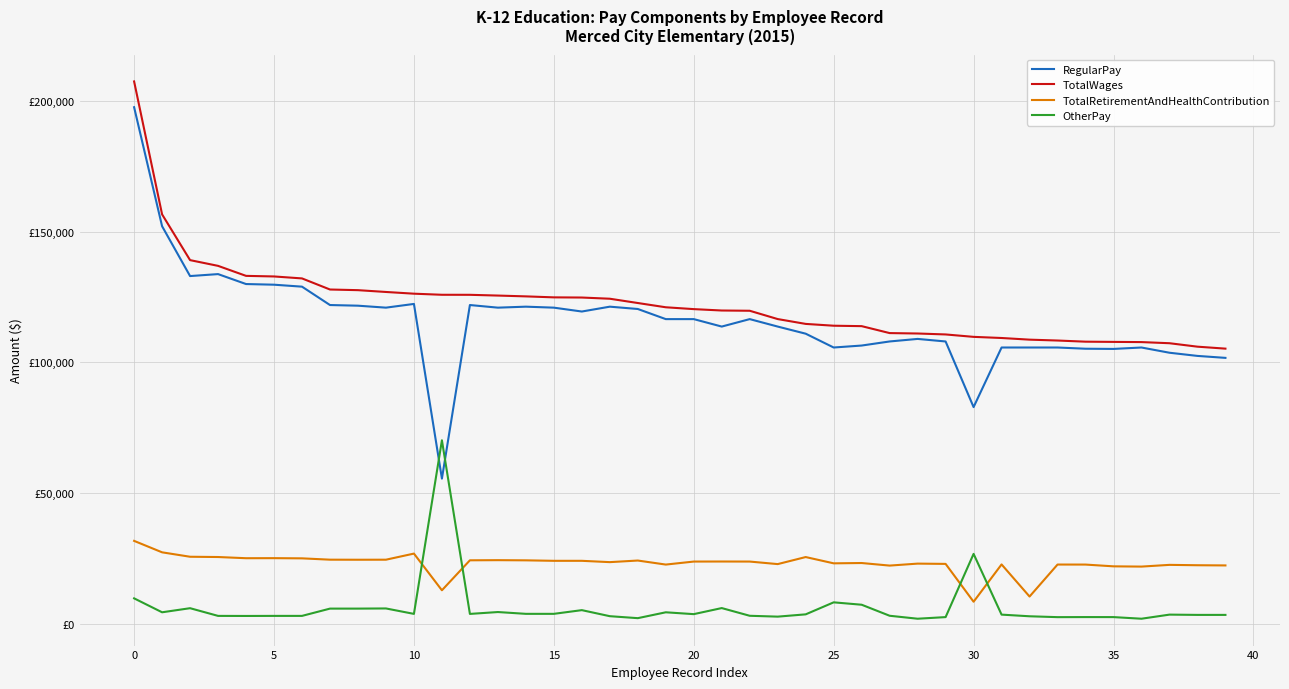

True or false: TotalWages and TotalRetirementAndHealthContribution cross at least once.

False